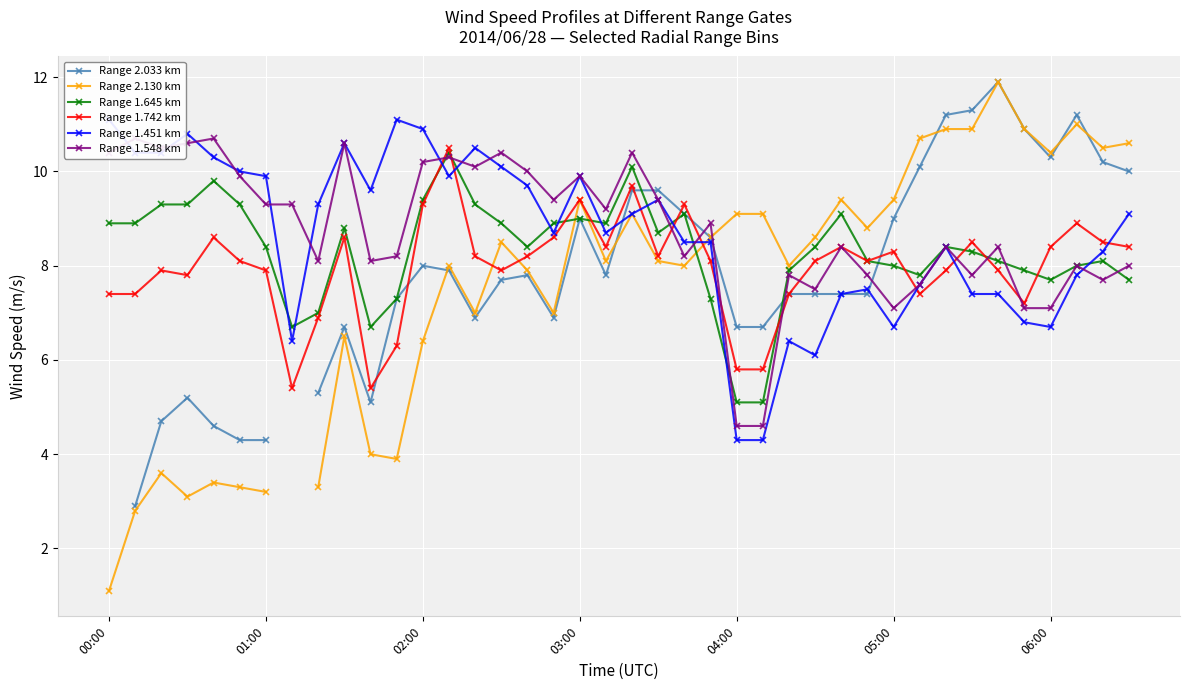

What is the minimum value for Range 1.742 km?

5.4